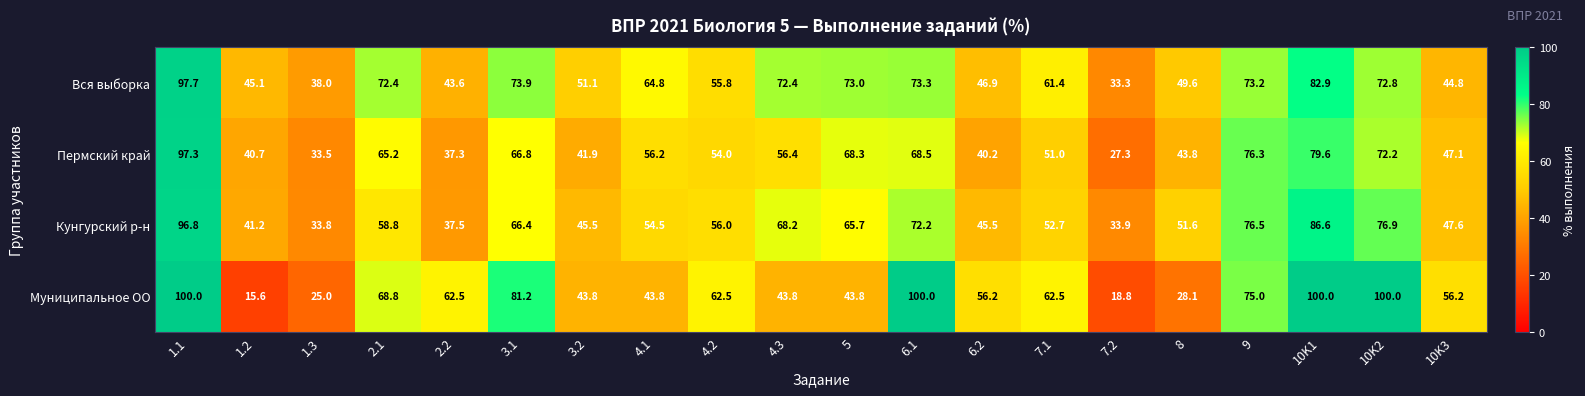

What is the difference between the maximum and minimum values in the Кунгурский р-н series?

63.0